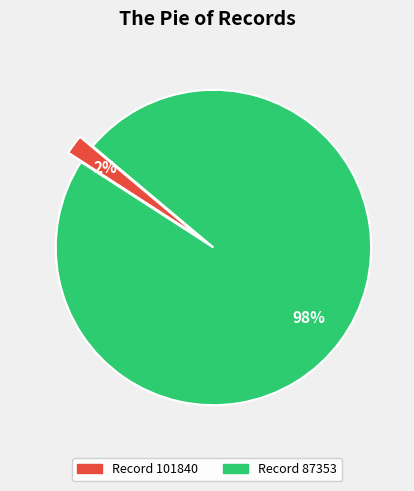

To the nearest percent, what is the difference between the largest and smallest slice percentages?

96%